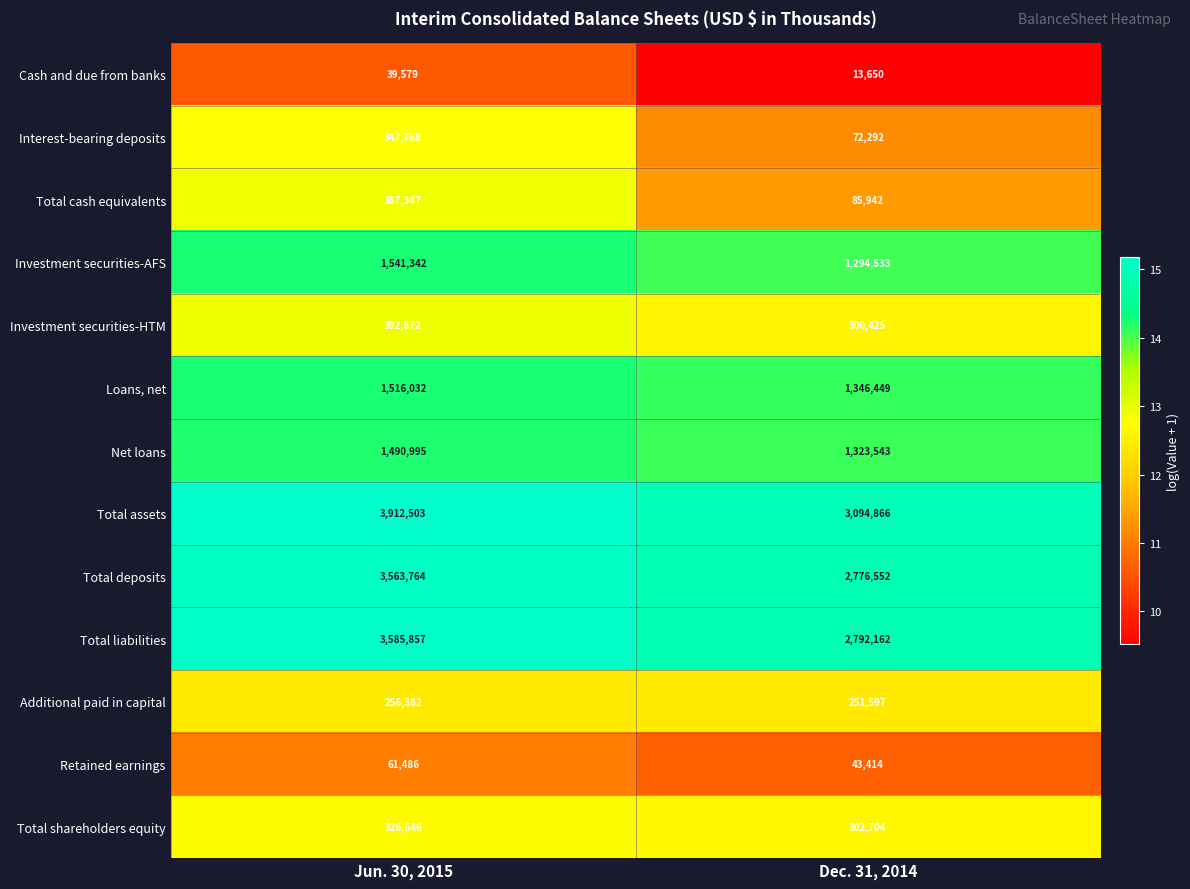

What value does the Cash and due from banks series have at Jun. 30, 2015, to the nearest 100?

39600